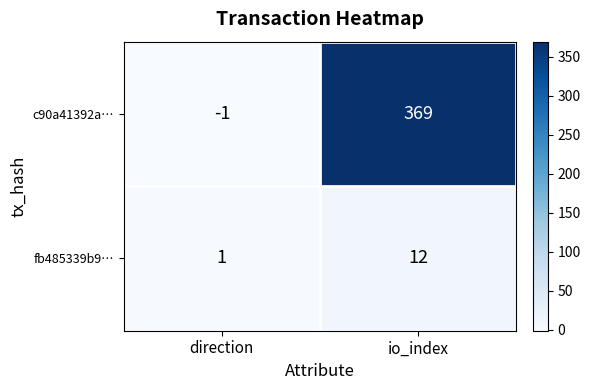

At which label is fb485339b9… closest to 6?

direction